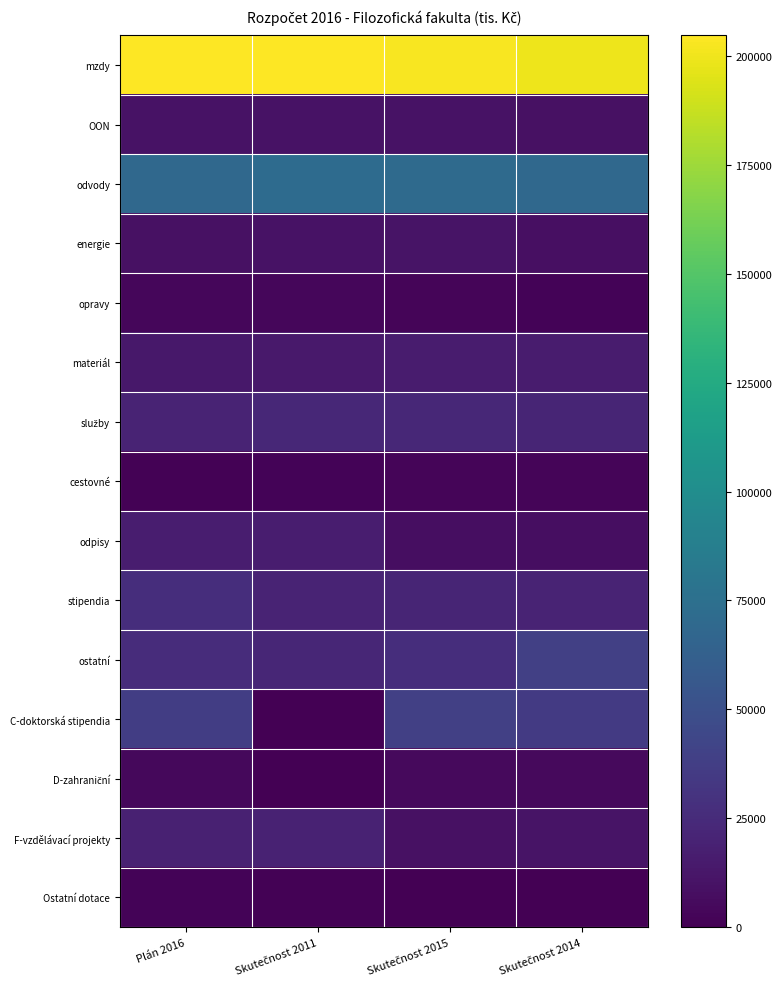

What is the spread (max minus min) of values at Skutečnost 2011?

204693.6